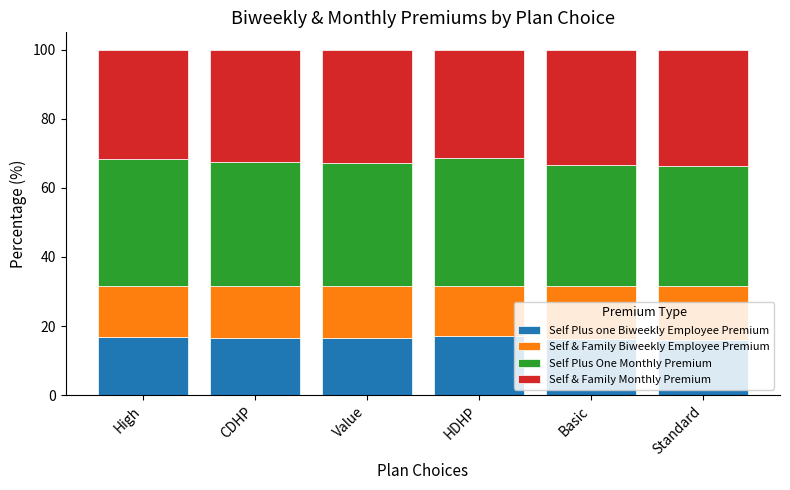

True or false: Self Plus one Biweekly Employee Premium has a value of 23.0 at CDHP.

False